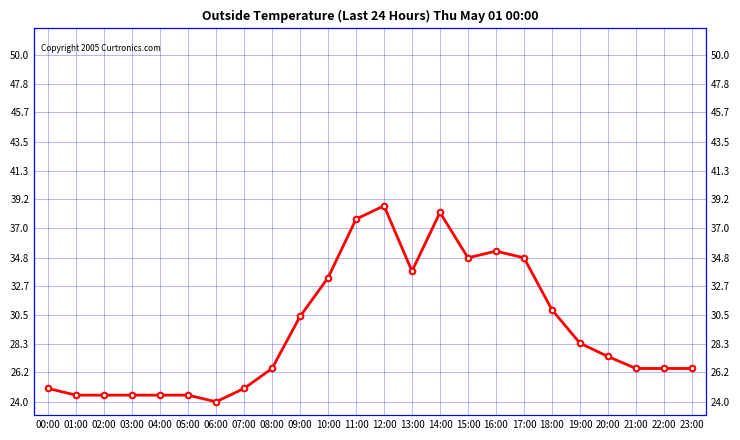

What is the label of the 11th point from the right?

13:00